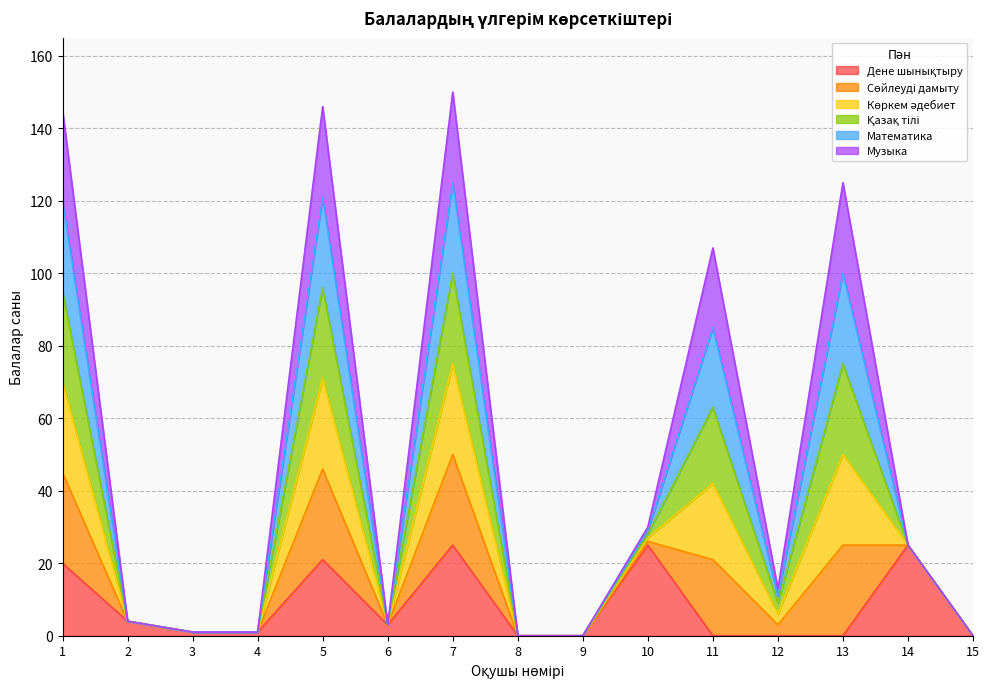

True or false: Көркем әдебиет and Сөйлеуді дамыту cross at least once.

False